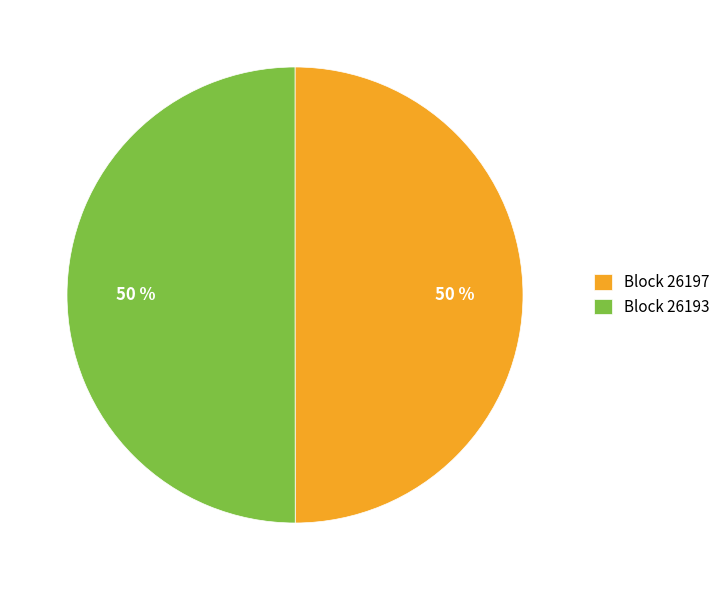

Is the sum of Block 26193 and Block 26197 greater than half?

Yes